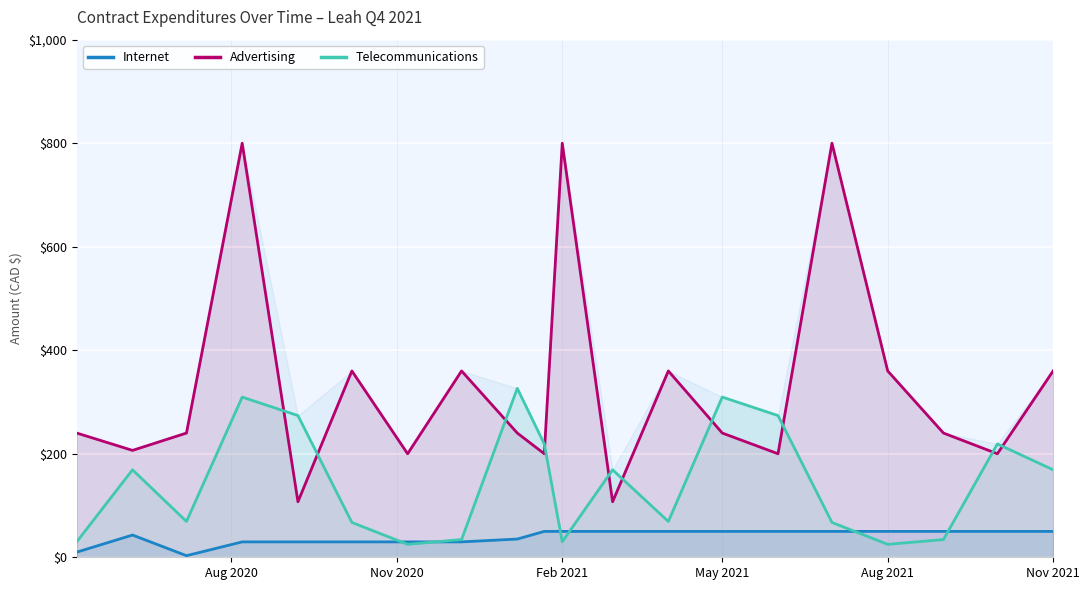

How many categories are shown in the chart?

20